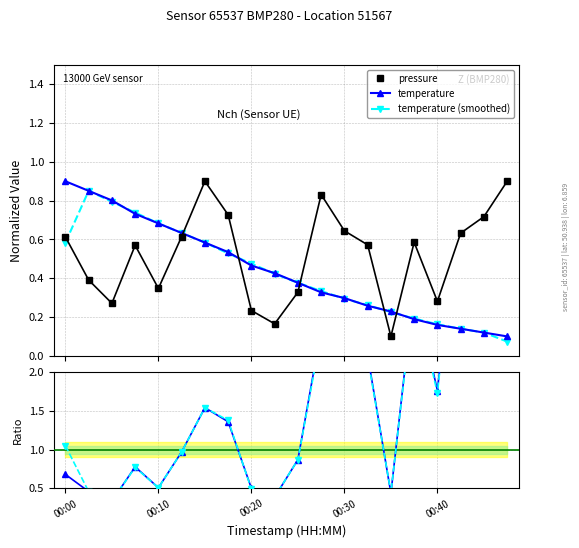

How many intersections are there between temperature and pressure?

5